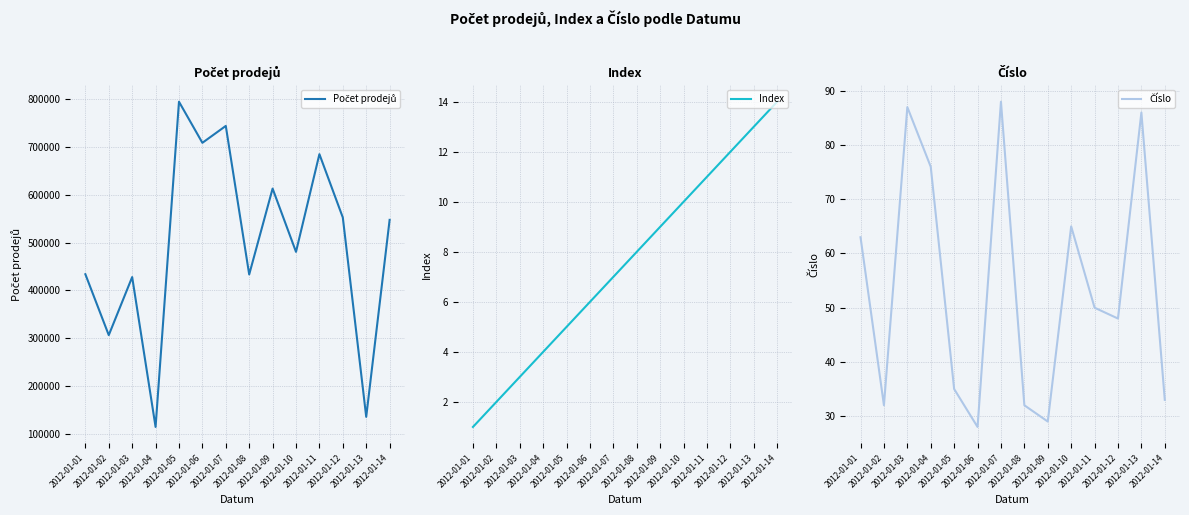

Reading left to right, extract all data points from this chart.

Počet prodejů: 433994	306701	428083	114796	794552	708675	743973	433520	612994	480750	684930	552583	135936	547590
Index: 1	2	3	4	5	6	7	8	9	10	11	12	13	14
Číslo: 63	32	87	76	35	28	88	32	29	65	50	48	86	33